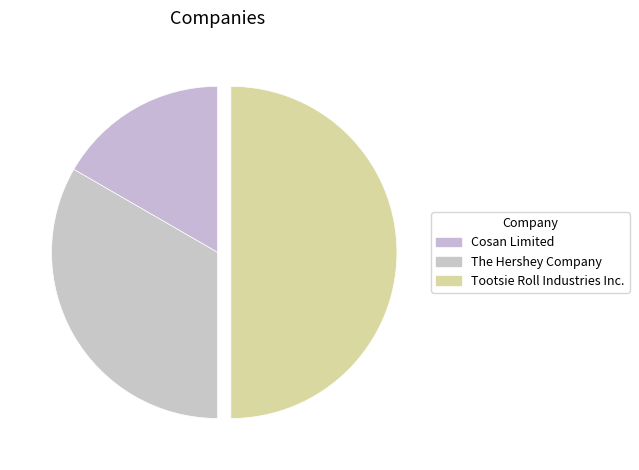

Which has a higher value, Tootsie Roll Industries Inc. or Cosan Limited?

Tootsie Roll Industries Inc.